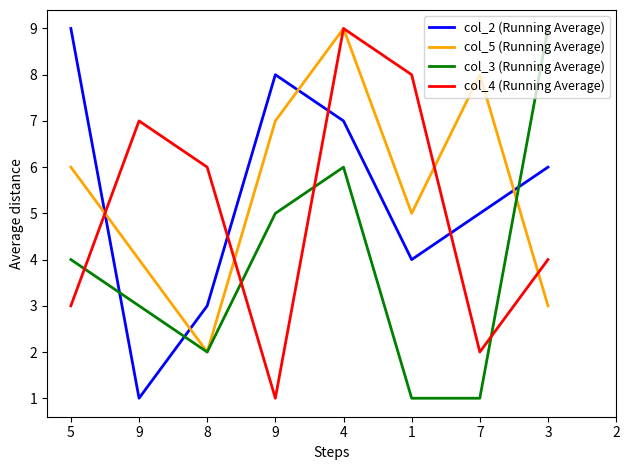

Where is the first local minimum for col_4 (Running Average)?

9